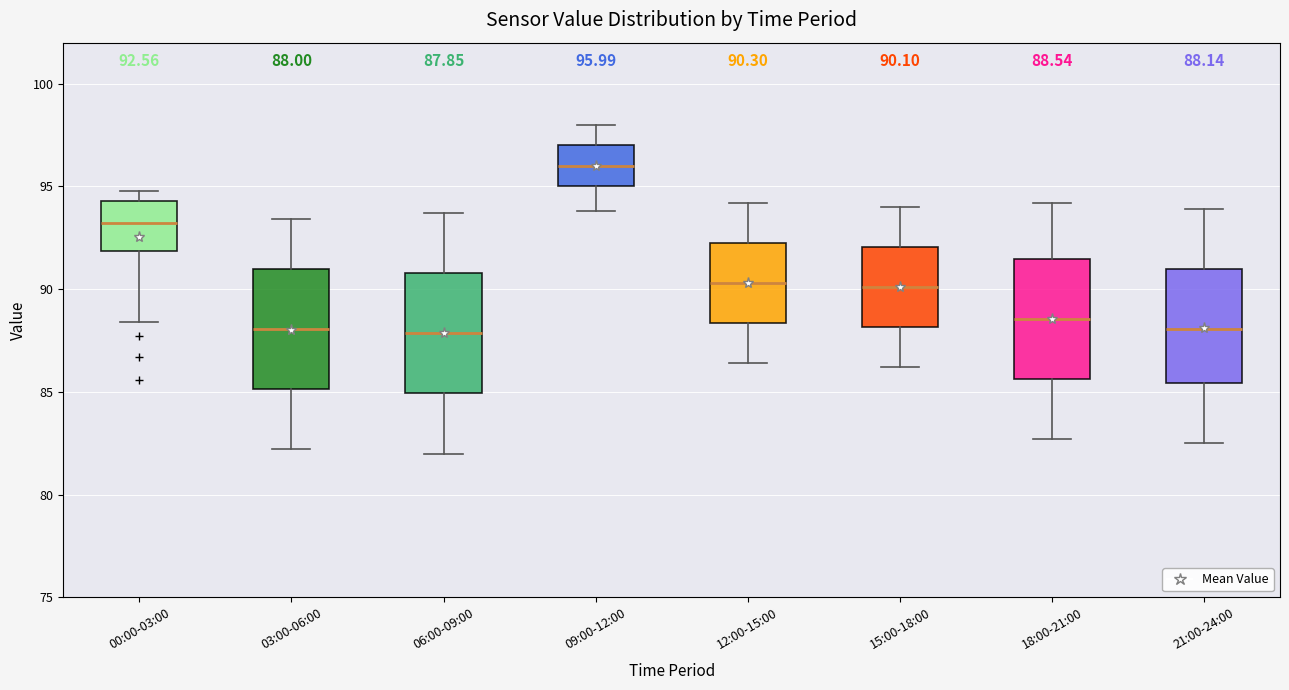

Which box's median line is the highest?

09:00-12:00